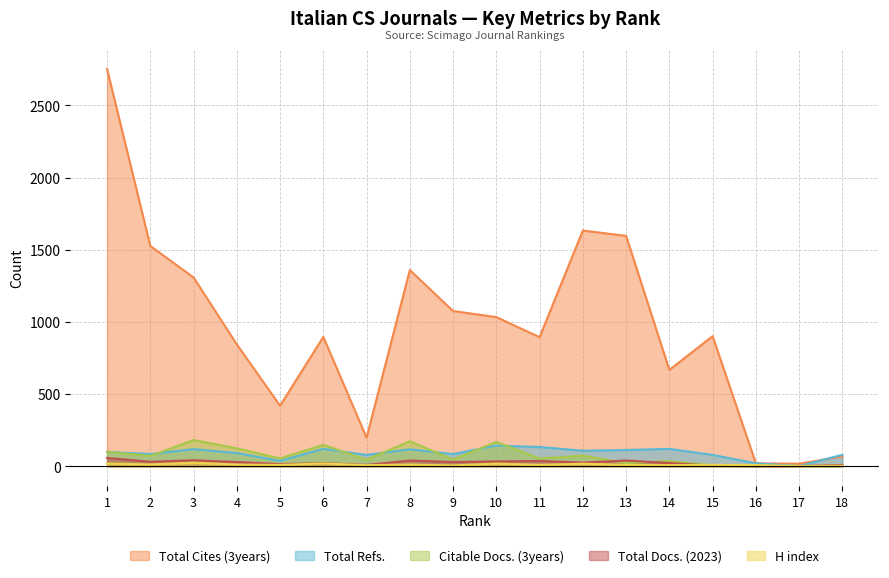

Which series has the largest total across all categories?

Total Cites (3years)